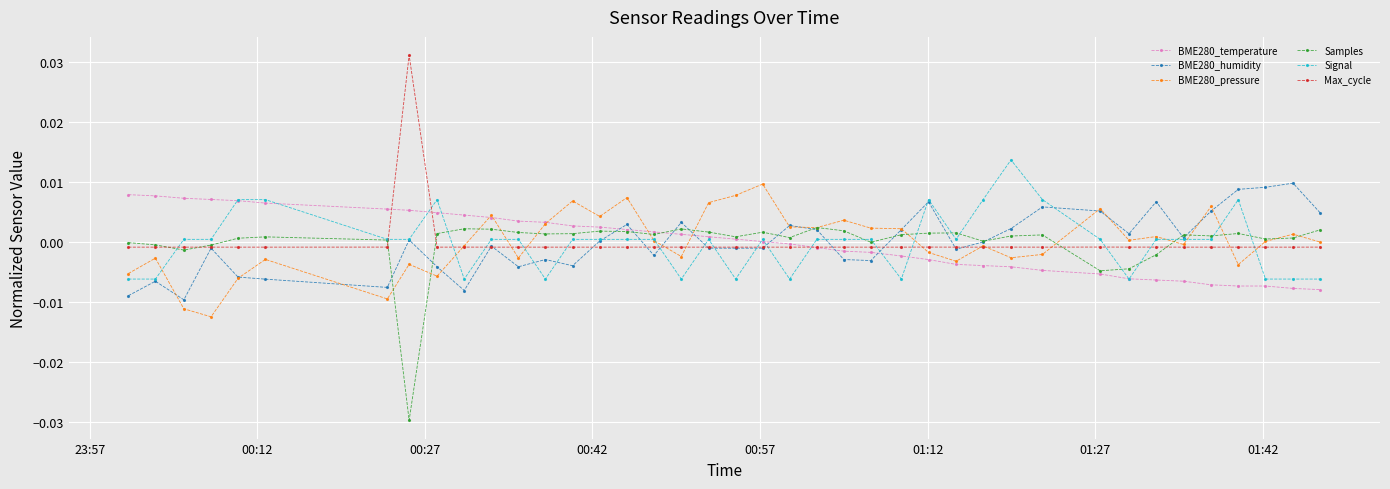

What are all the series names shown in the legend?

BME280_temperature, BME280_humidity, BME280_pressure, Samples, Signal, Max_cycle